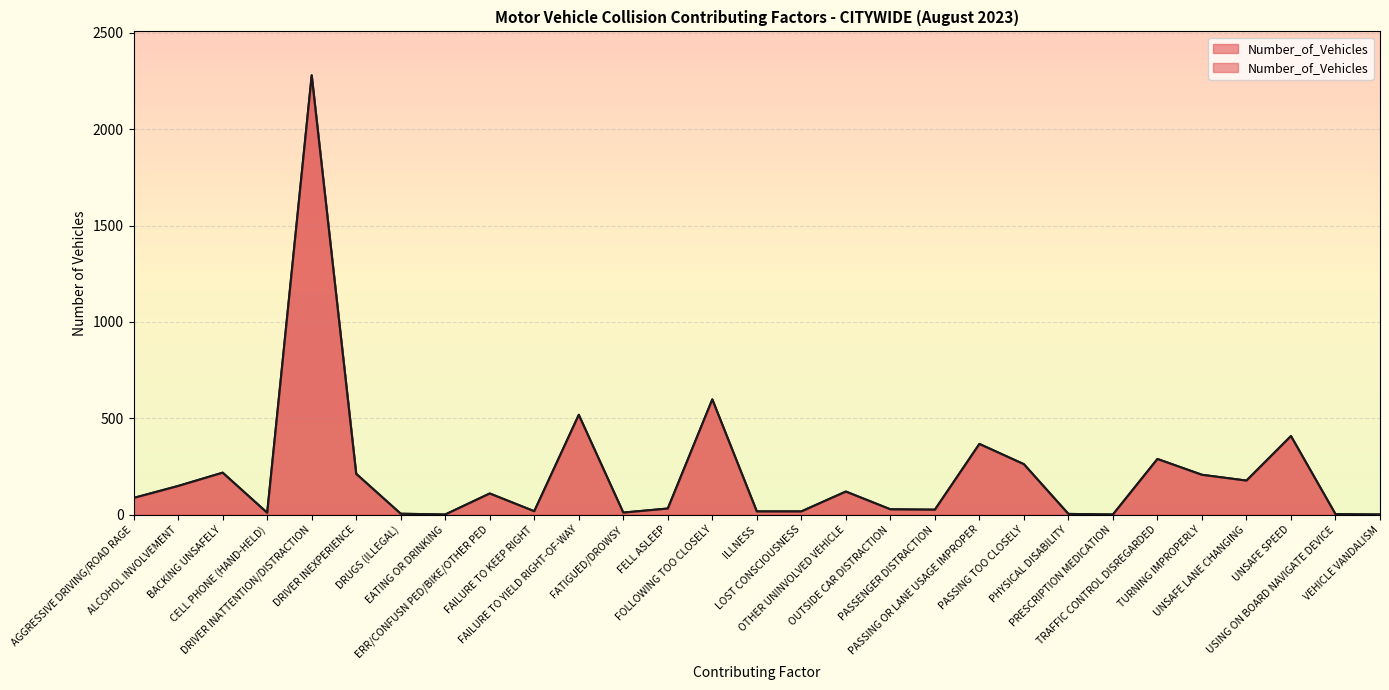

What is the maximum value shown in the chart?

2279